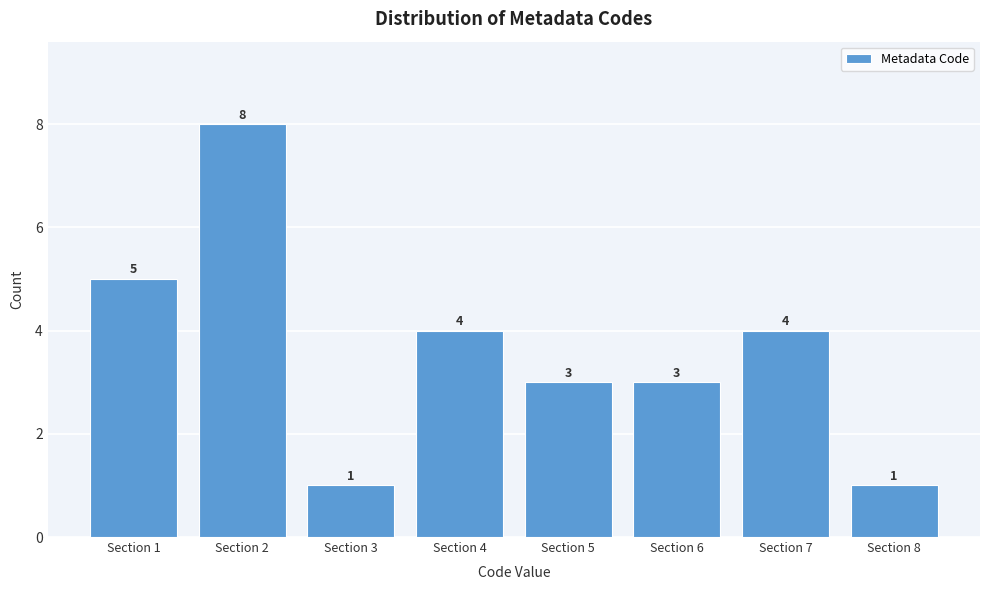

Reading left to right, what are all the values shown in this chart?

5	8	1	4	3	3	4	1